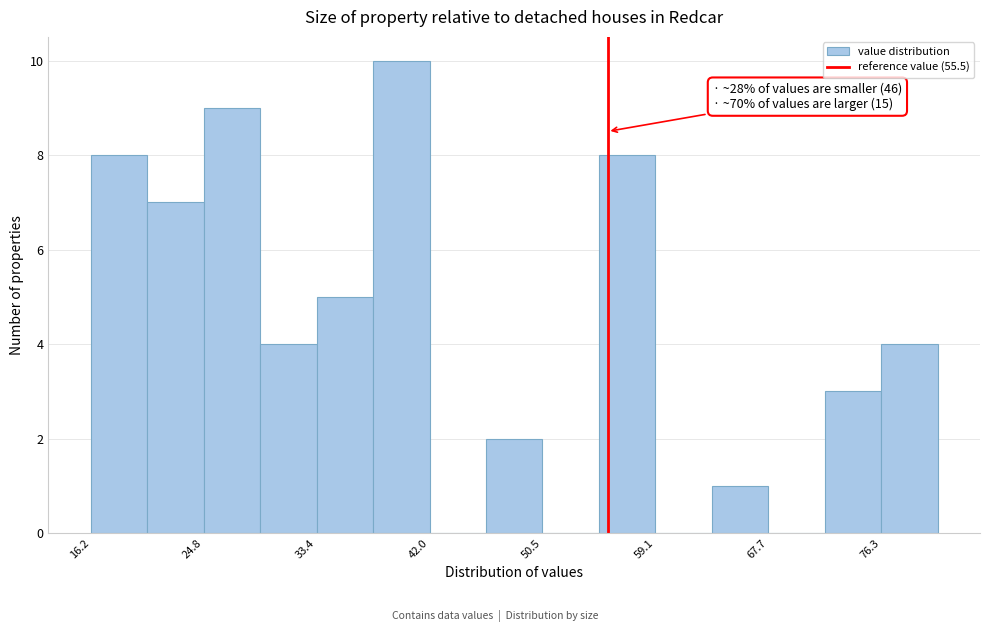

Over which range of the x-axis is the bar tallest?

38 to 42